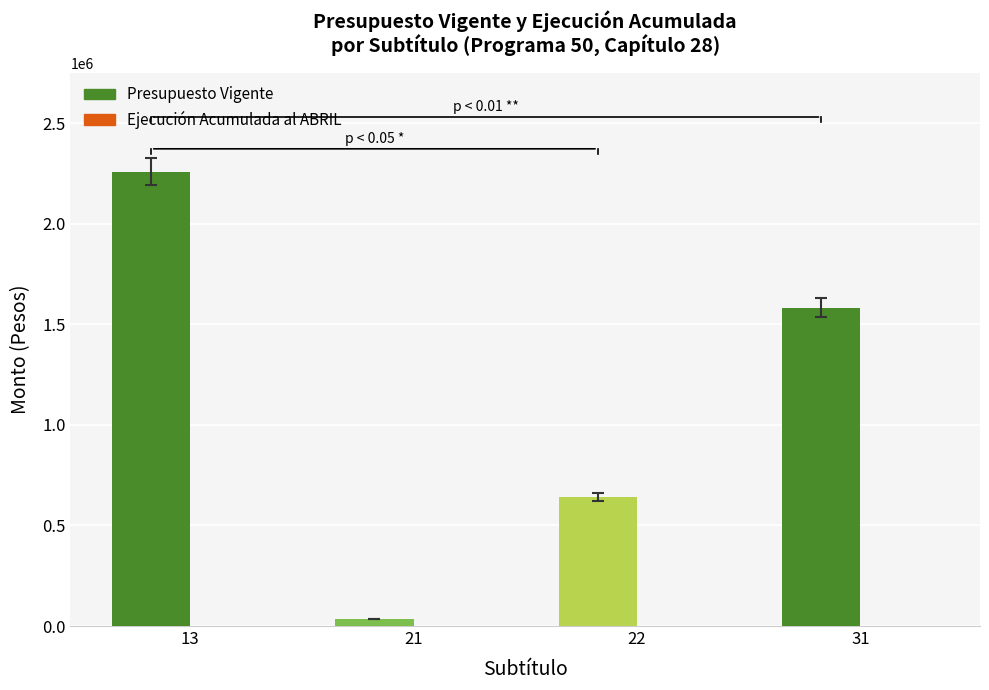

How many data points does each series have?

4